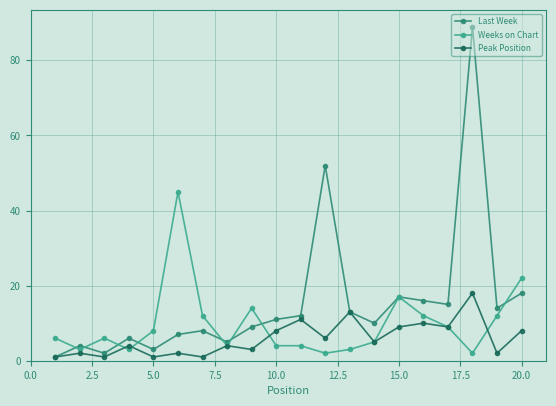

Which series has the largest total across all categories?

Last Week